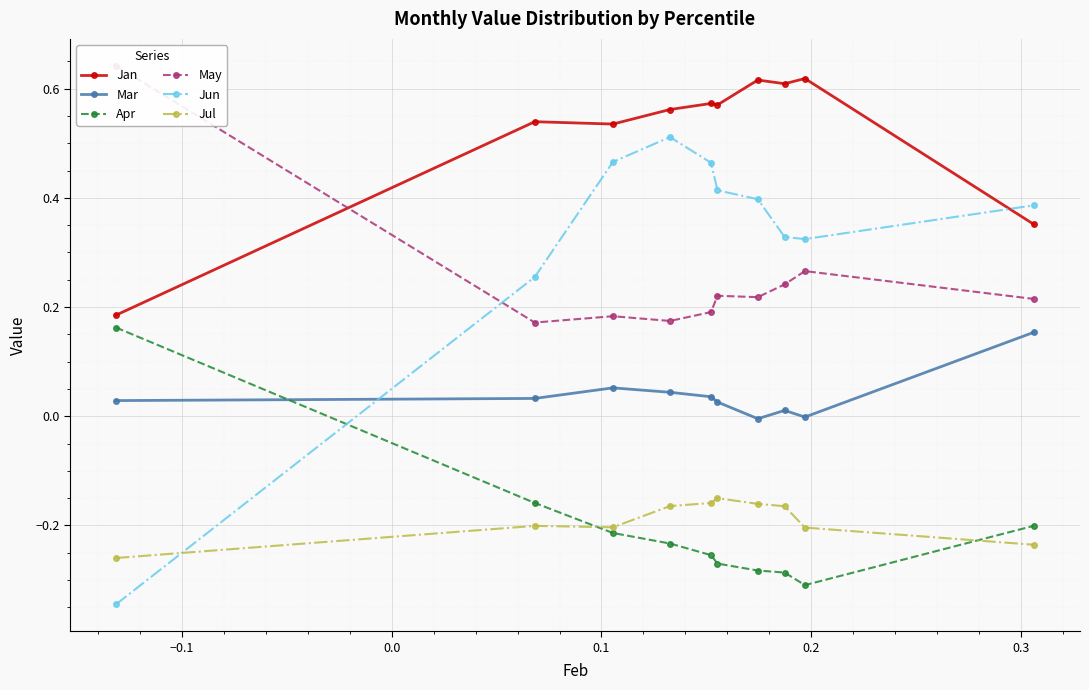

What is the average value of the Jun series?

0.3